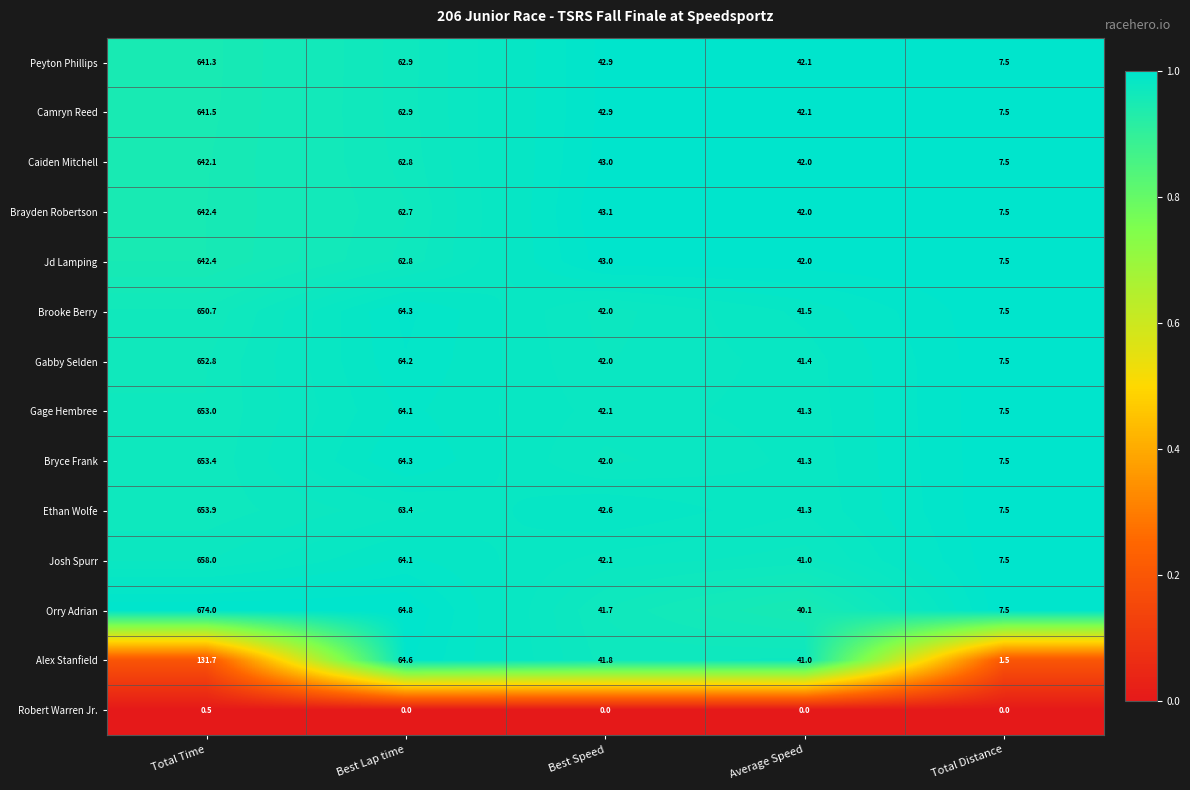

What is the minimum value for Brayden Robertson?

7.5